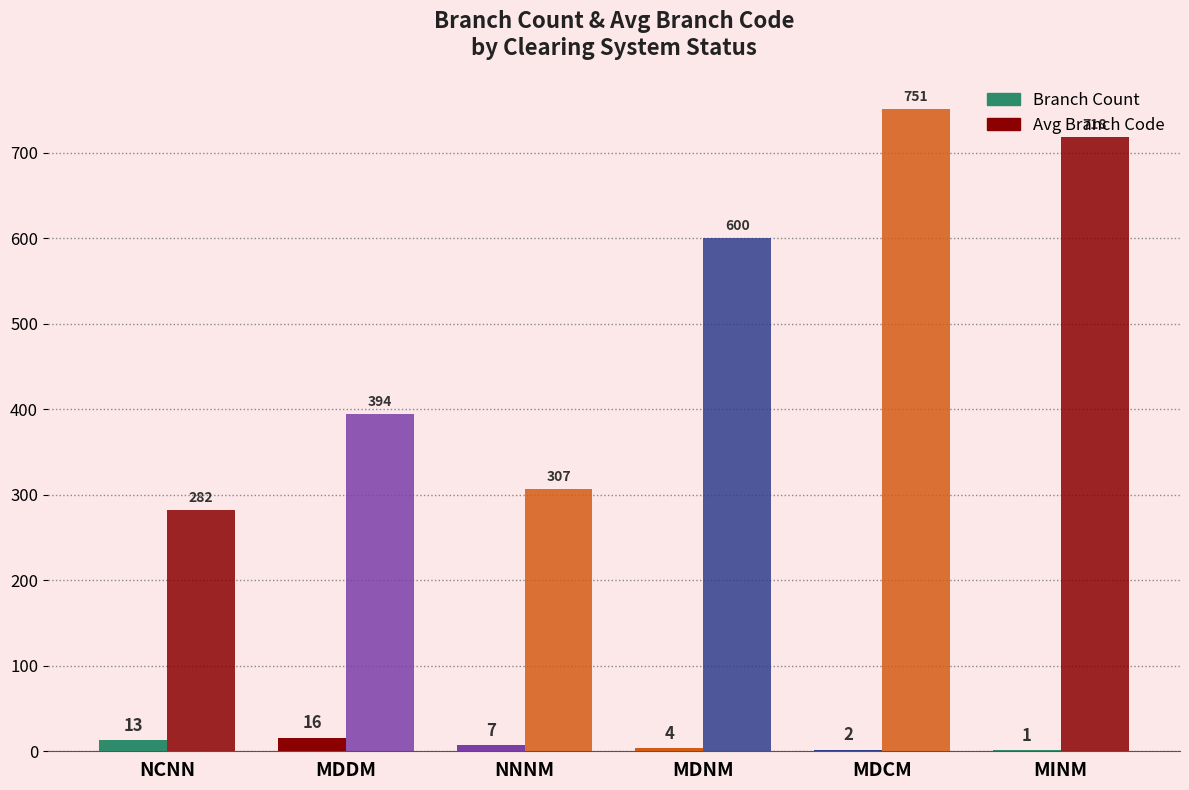

Reading left to right, what are all the values shown in this chart?

Branch Count: 13	16	7	4	2	1
Avg Branch Code: 282	394	307	600	751	718